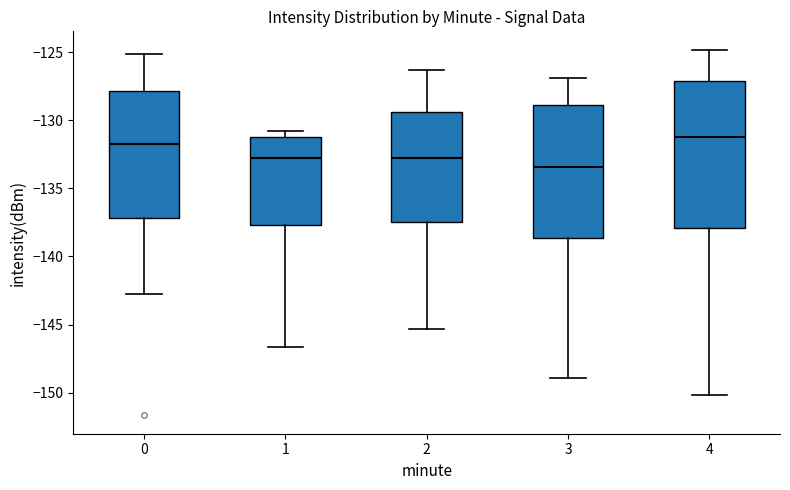

Where is the upper edge of the box at x = 0 on the y-axis? The values are not printed on the chart, so give them approximately, as read against the axis.

-128.0